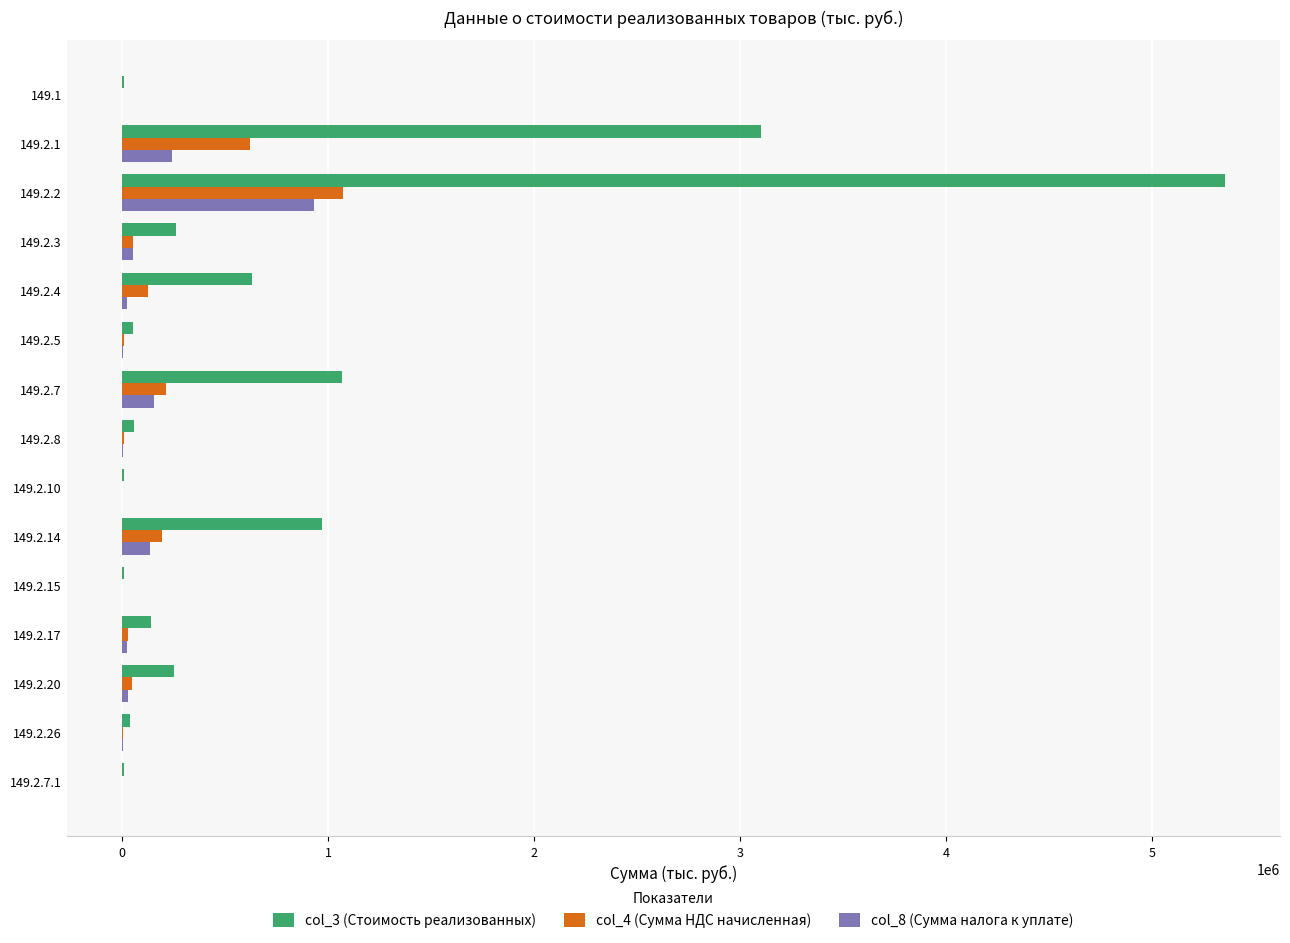

How many data points does each series have?

15